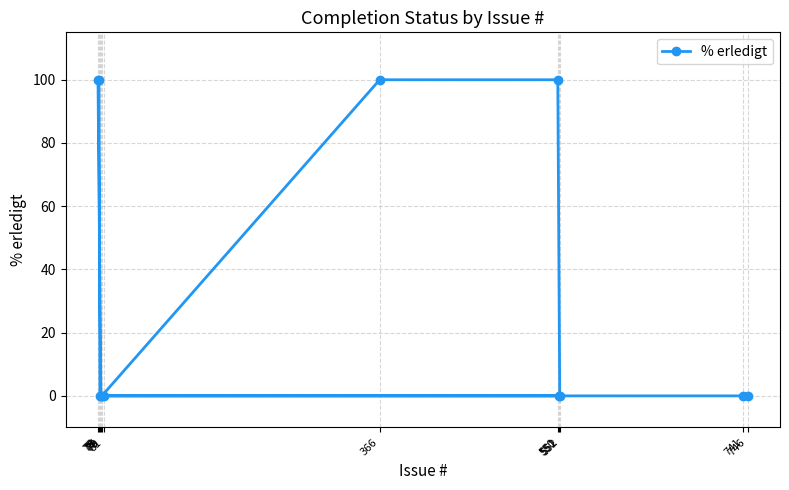

How many positive values are there?

4